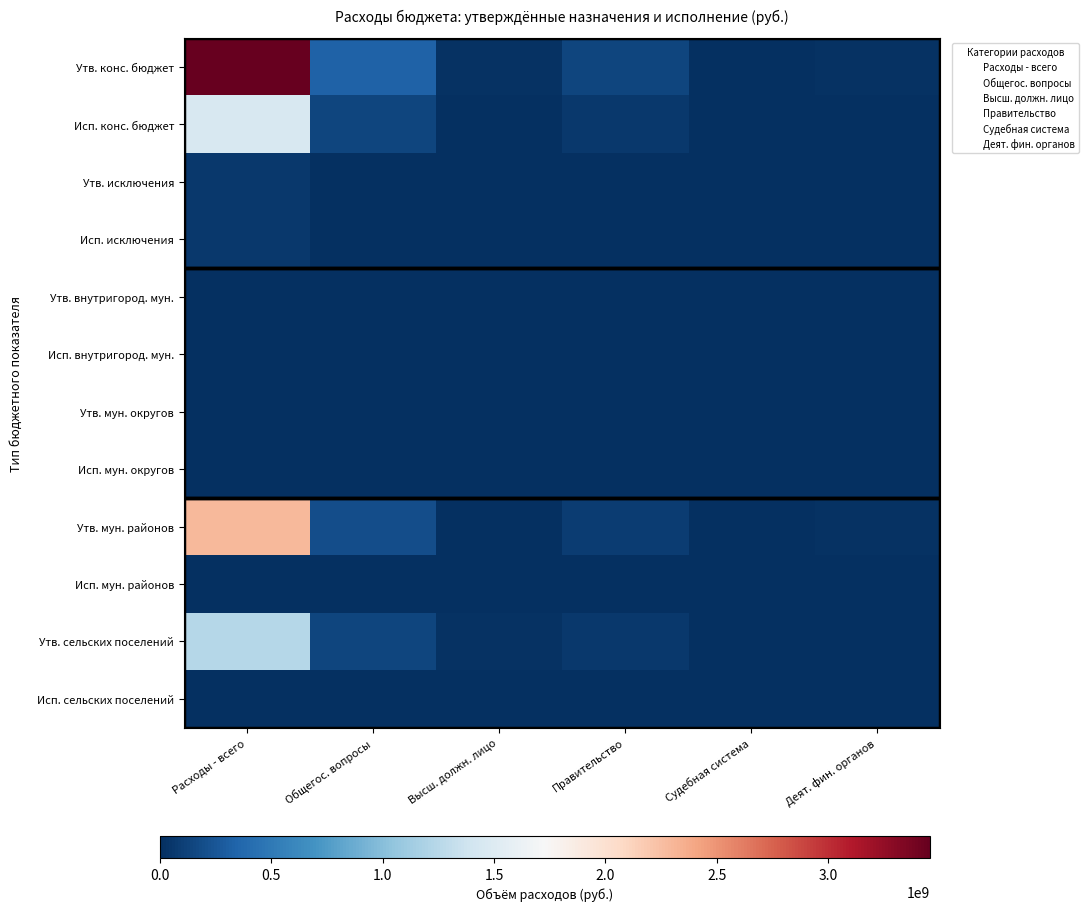

Which series has the largest total across all categories?

Утв. конс. бюджет